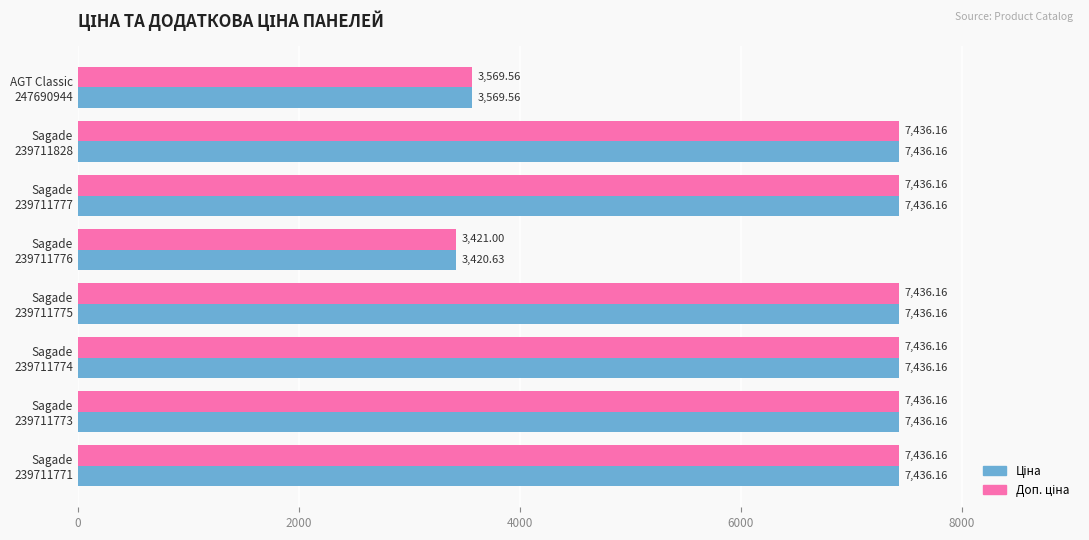

At how many categories does at least one series exceed 7299?

6